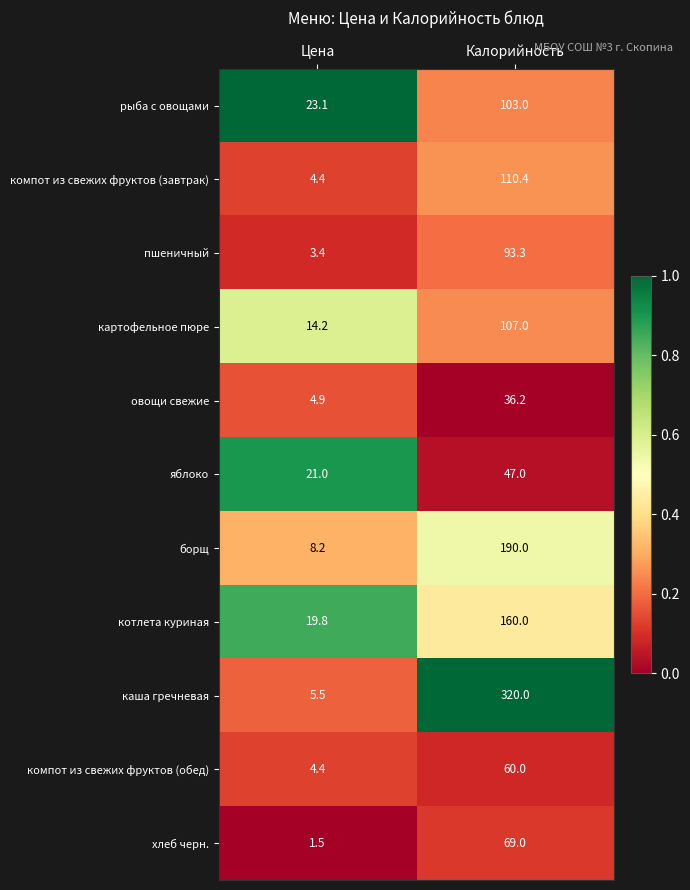

The компот из свежих фруктов (обед) series shows 4.4 at Цена. True or false?

True